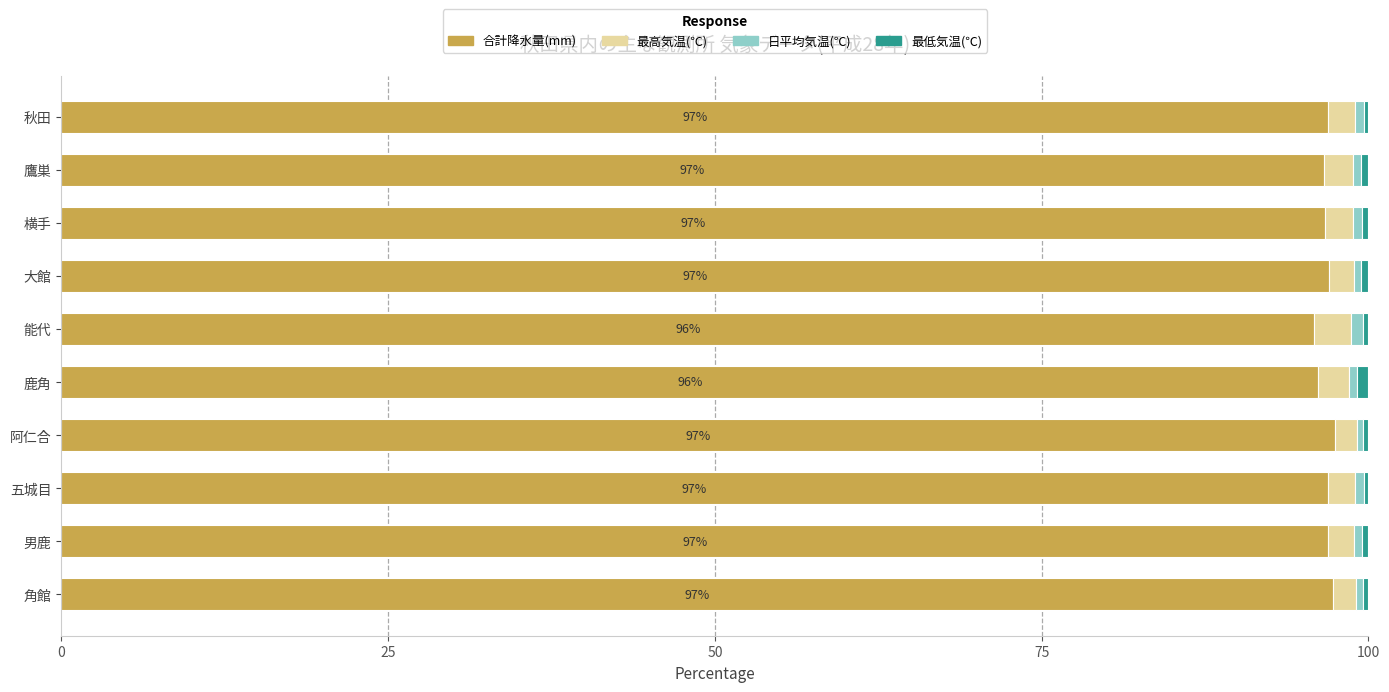

What is the lowest value of the 合計降水量(mm) series?

95.9